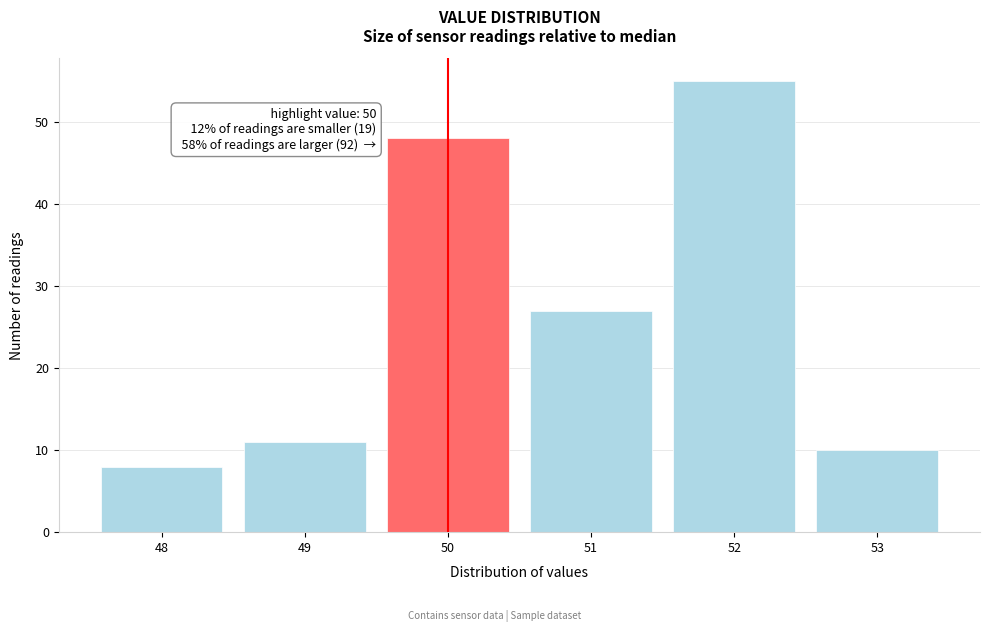

Over which range of the x-axis is the bar tallest?

51.5 to 52.5